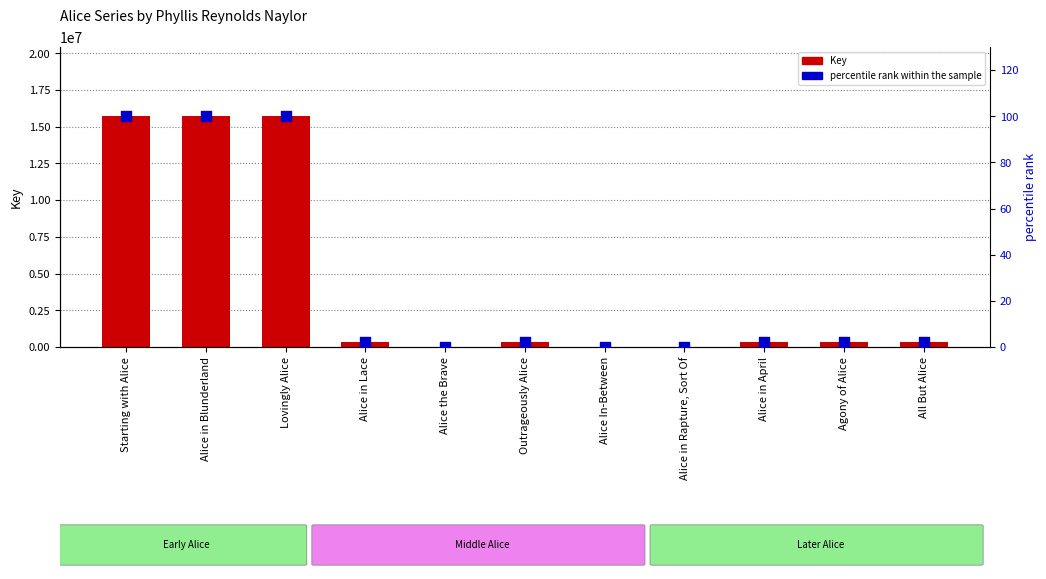

What are all the series names shown in the legend?

Key, percentile rank within the sample